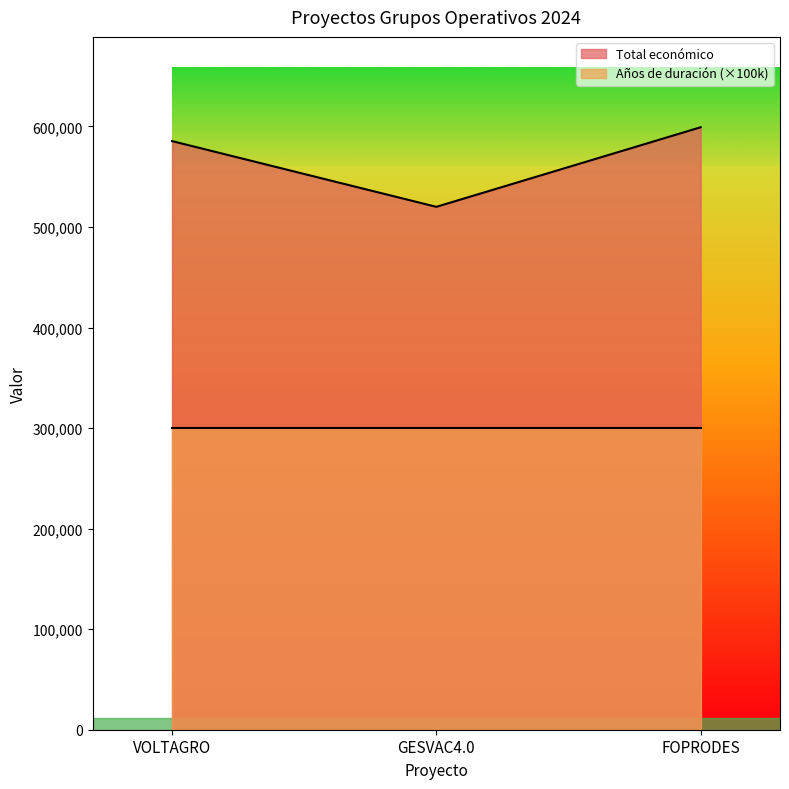

True or false: the data shows 1057197 at FOPRODES.

False